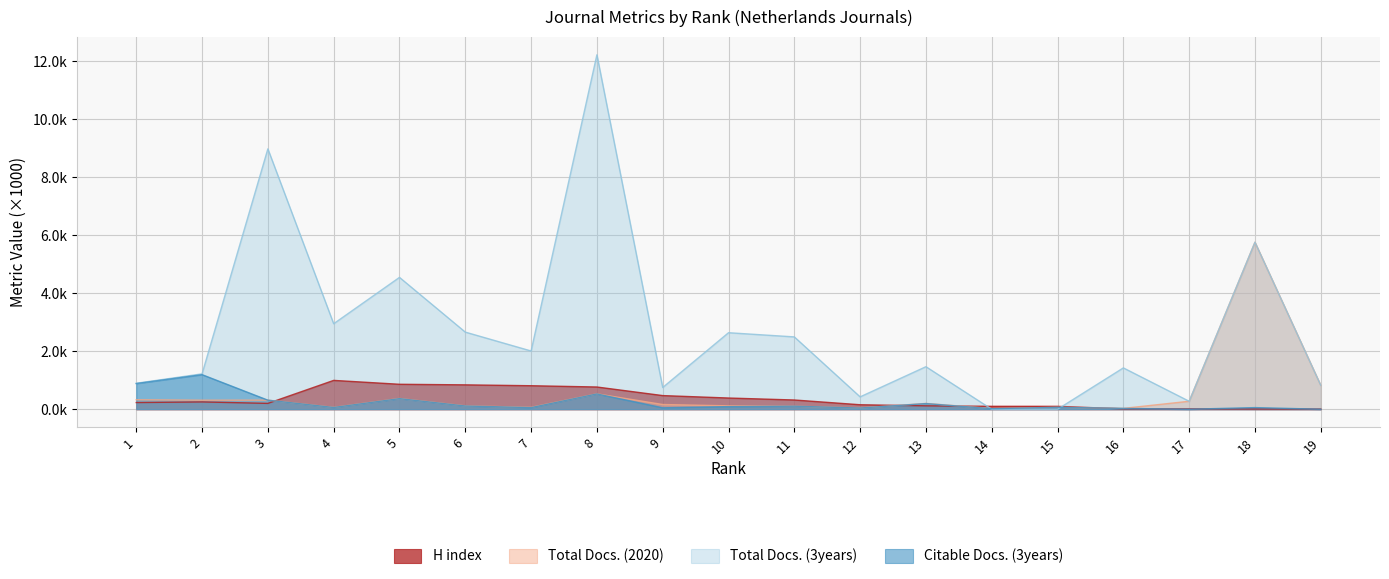

Which category has the lowest value in the Total Docs. (3years) series?

14